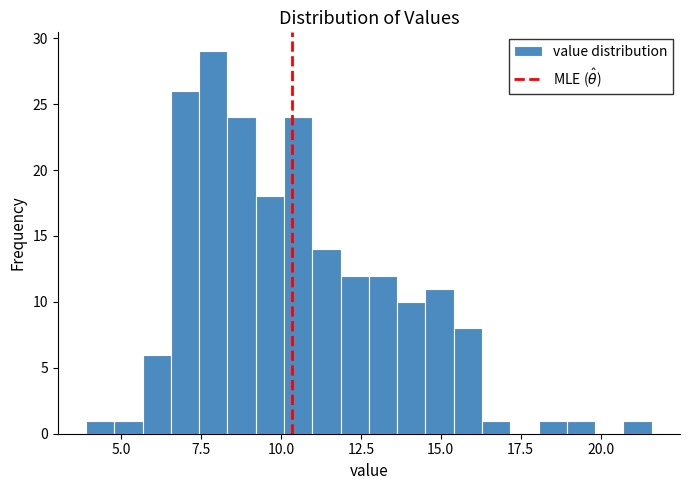

Read against the x-axis, roughly where is the centre of the tallest bar?

8.0